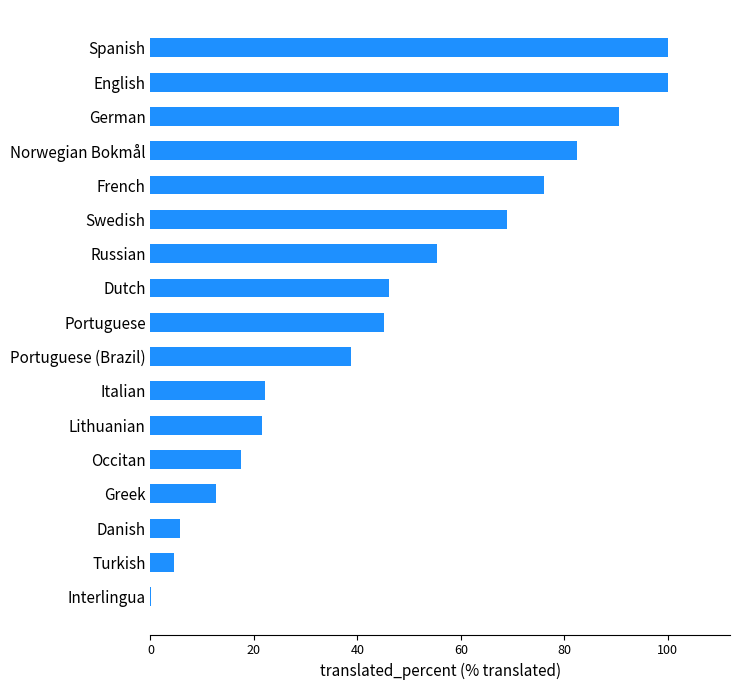

Which has a higher value, Occitan or Greek?

Occitan